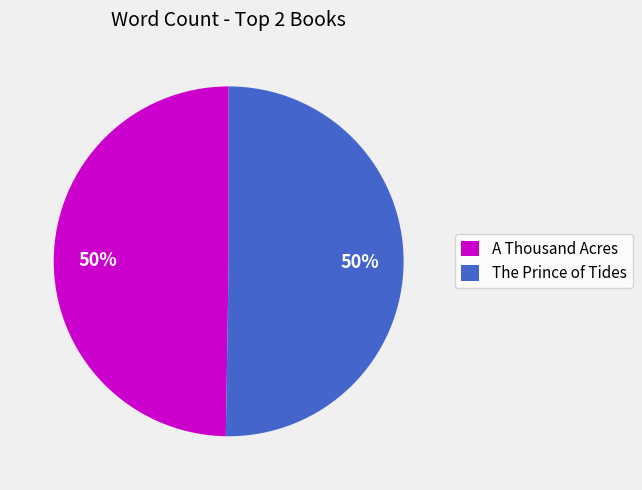

To the nearest percent, what portion does The Prince of Tides represent?

50%